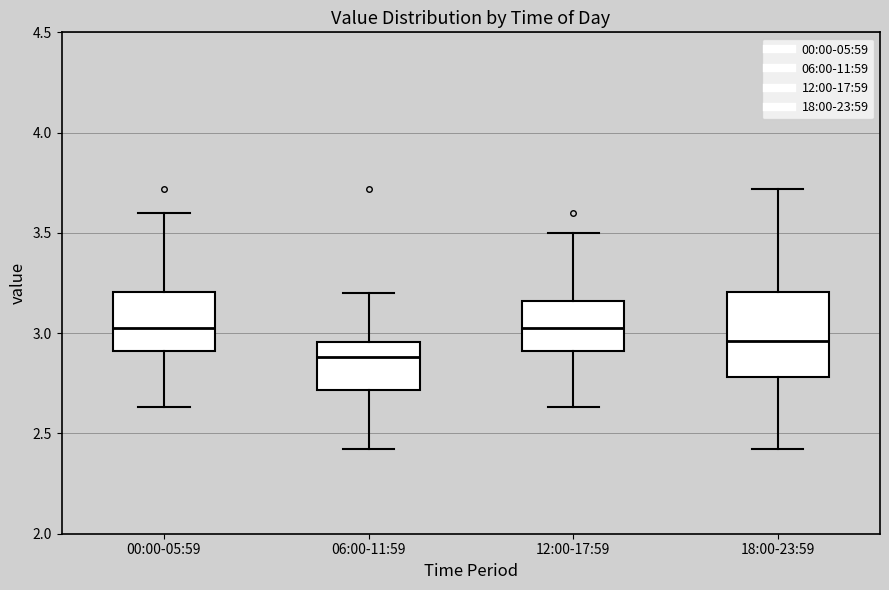

Reading left to right, transcribe this box plot: for each box, give where its median line is, the range the box spans, and where its two whiskers end, as read against the y-axis. The values are not printed on the chart, so give them approximately, as read against the axis.

00:00-05:59: median 3.05, box 2.90 to 3.20, whiskers 2.65 to 3.60
06:00-11:59: median 2.90, box 2.70 to 2.95, whiskers 2.40 to 3.20
12:00-17:59: median 3.05, box 2.90 to 3.15, whiskers 2.65 to 3.50
18:00-23:59: median 2.95, box 2.80 to 3.20, whiskers 2.40 to 3.70